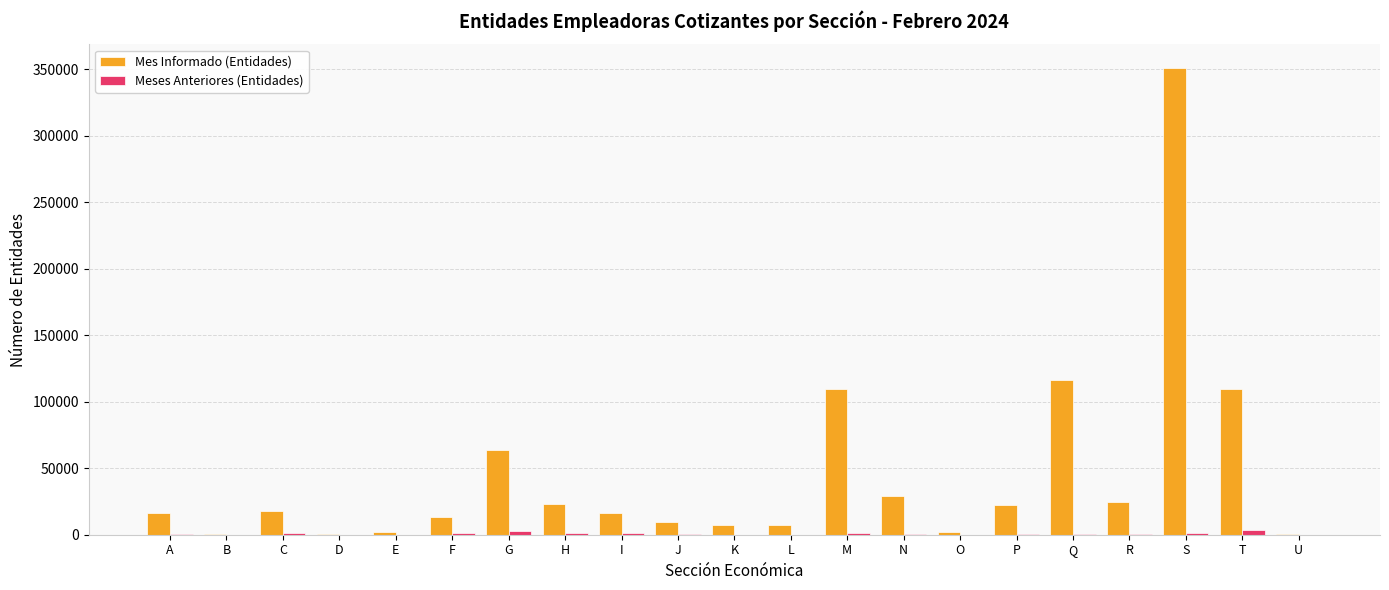

The Mes Informado (Entidades) series shows 63319 at G. True or false?

True